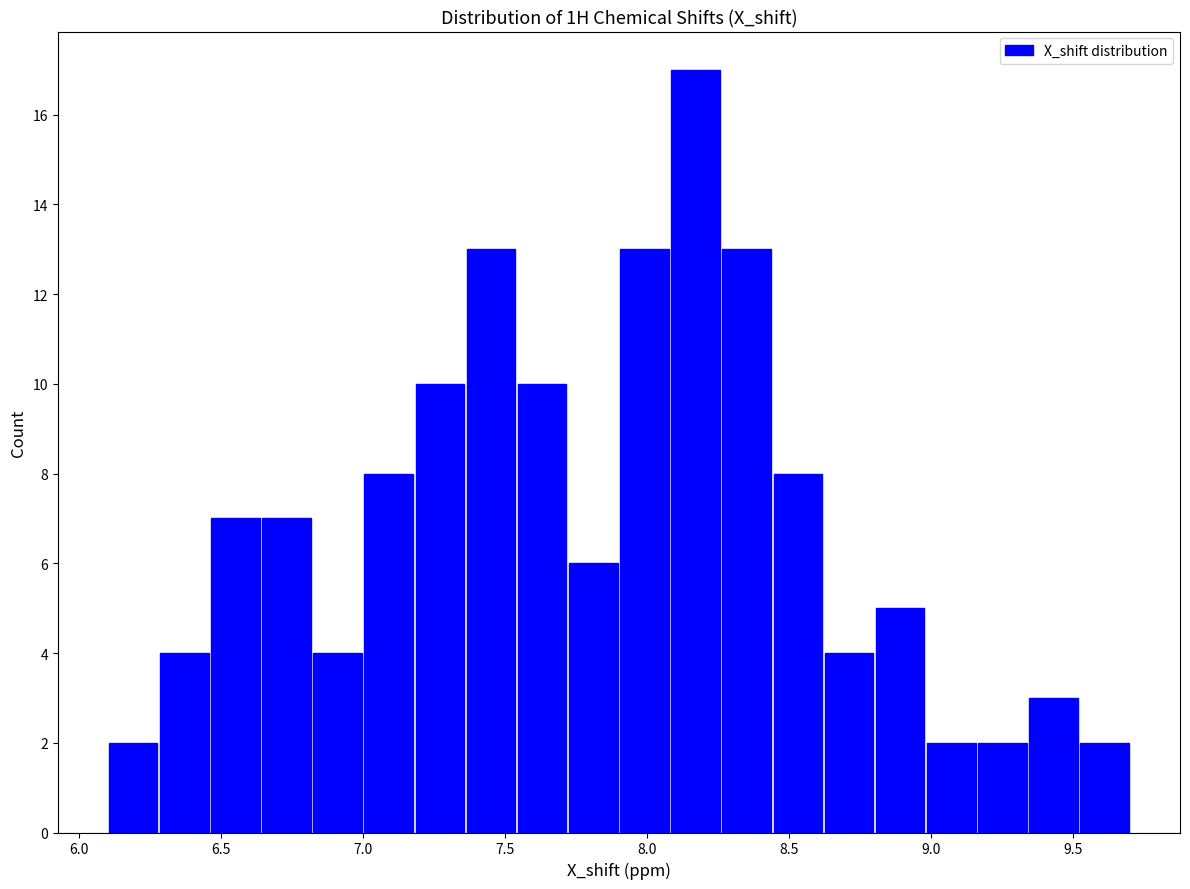

Around what value on the x-axis is the tallest bar? Give the approximate position of its centre, as read against the axis.

8.15